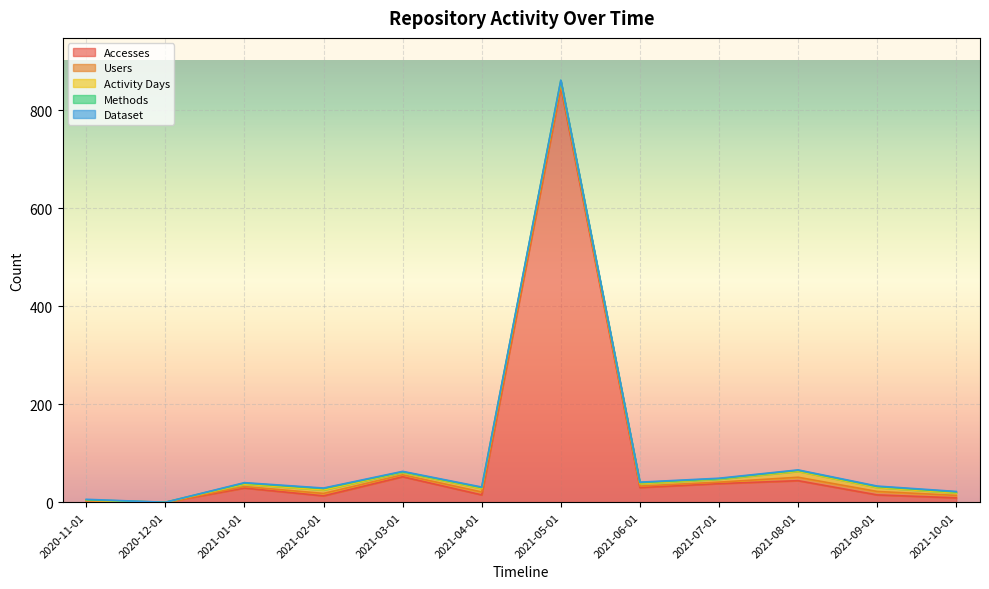

What are all the series names shown in the legend?

Accesses, Users, Activity Days, Methods, Dataset